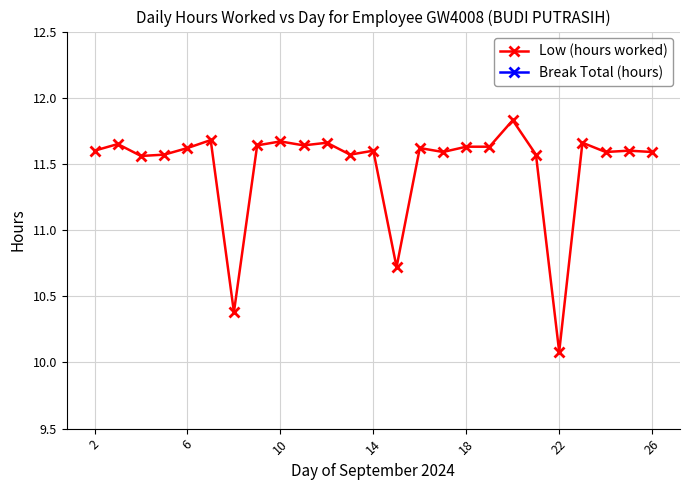

Which series has the largest total across all categories?

Low (hours worked)